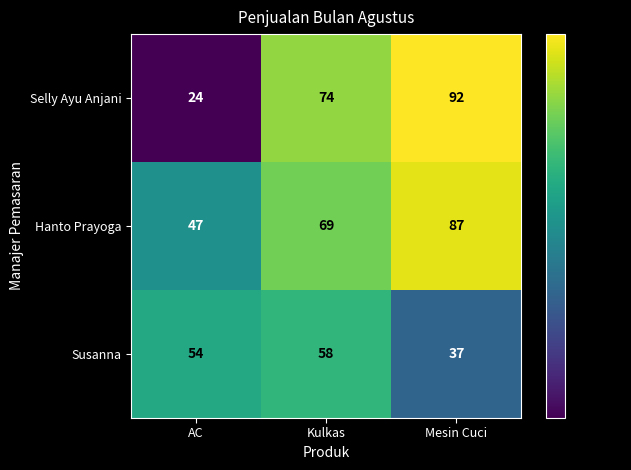

What is the approximate value of Hanto Prayoga at Mesin Cuci, to the nearest 5?

85